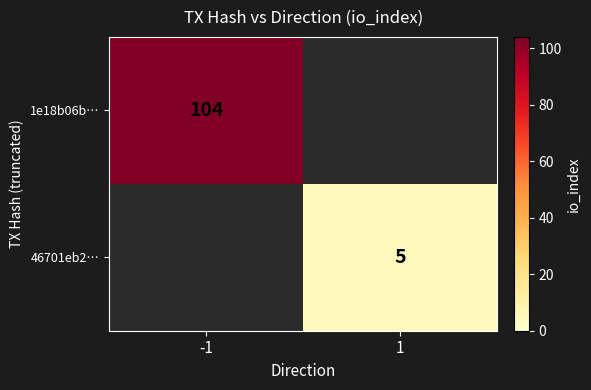

Is it true that 1e18b06b… equals 104 at -1?

True